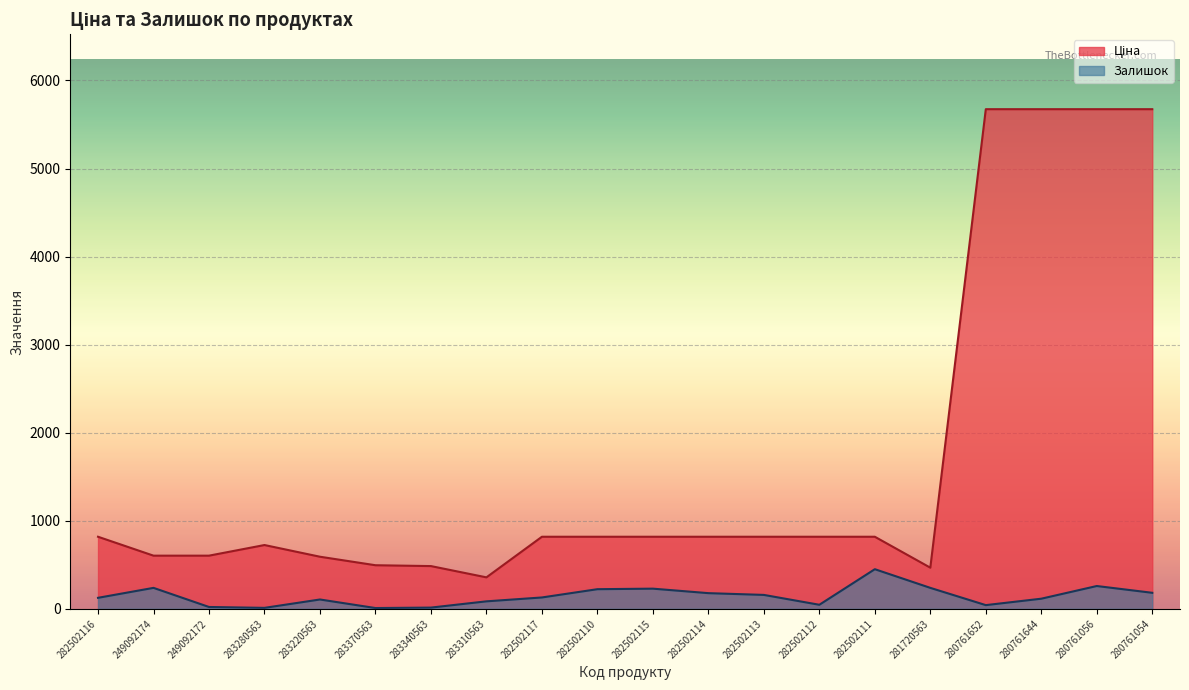

True or false: Залишок and Ціна intersect in this chart.

False